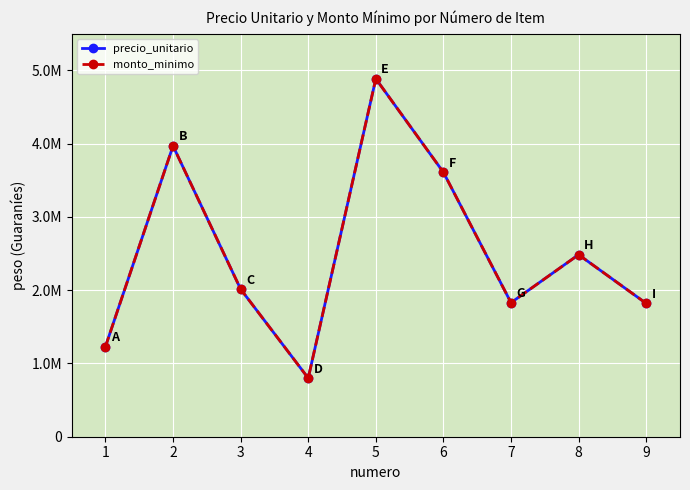

What is the difference between the precio_unitario values at 2 and 1?

2740000